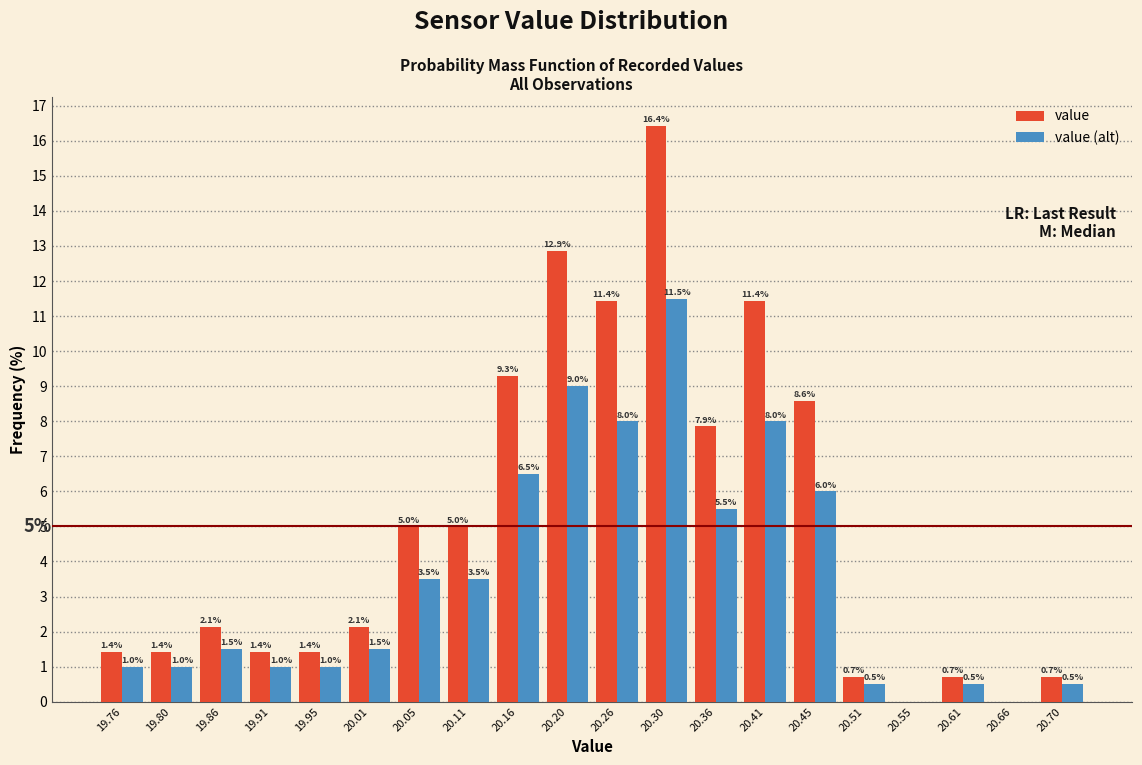

In the value series, which range on the x-axis has the tallest bar?

20.28 to 20.33